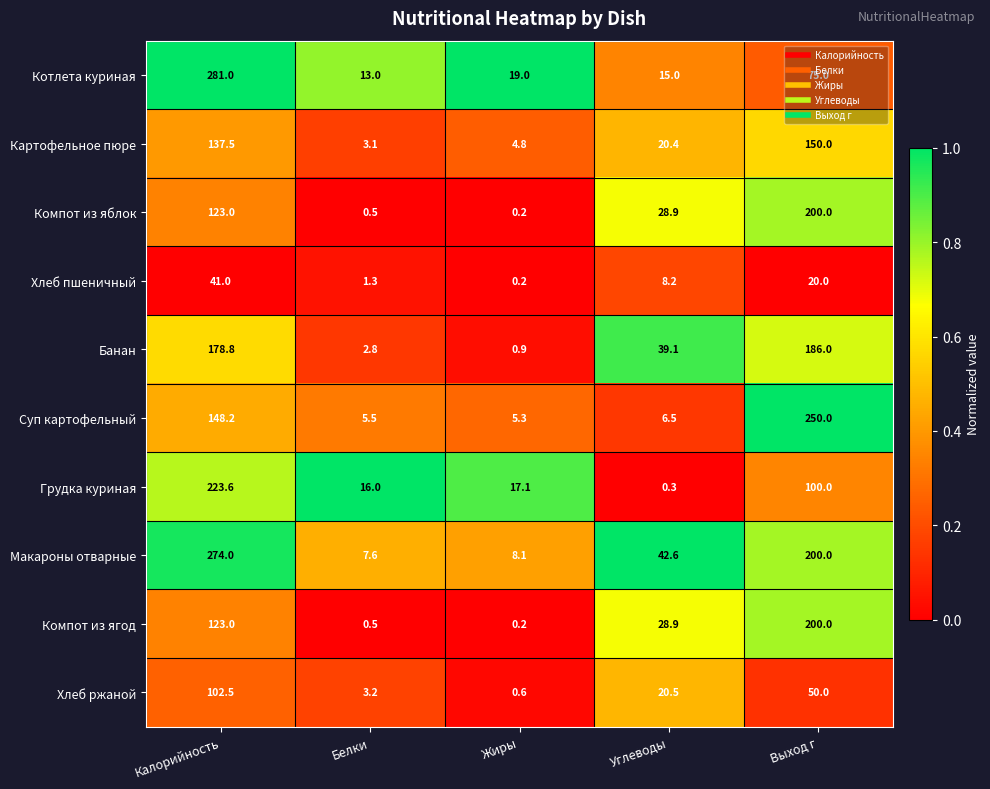

Which label corresponds to the largest value in the chart?

Калорийность